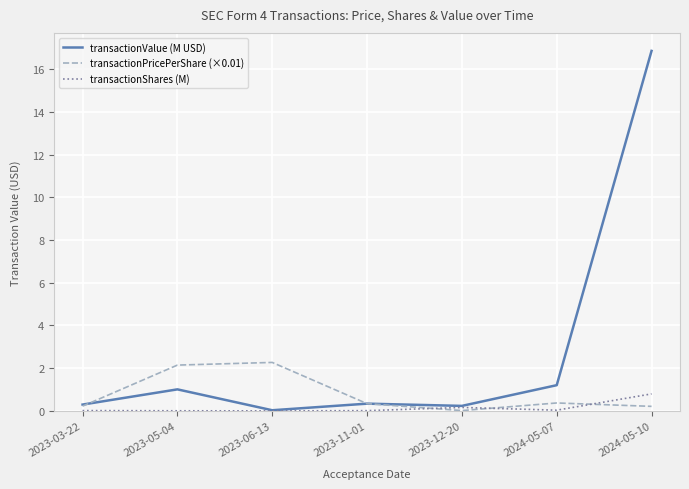

In transactionValue (M USD), how many points are lower than both neighbors (excluding endpoints)?

2